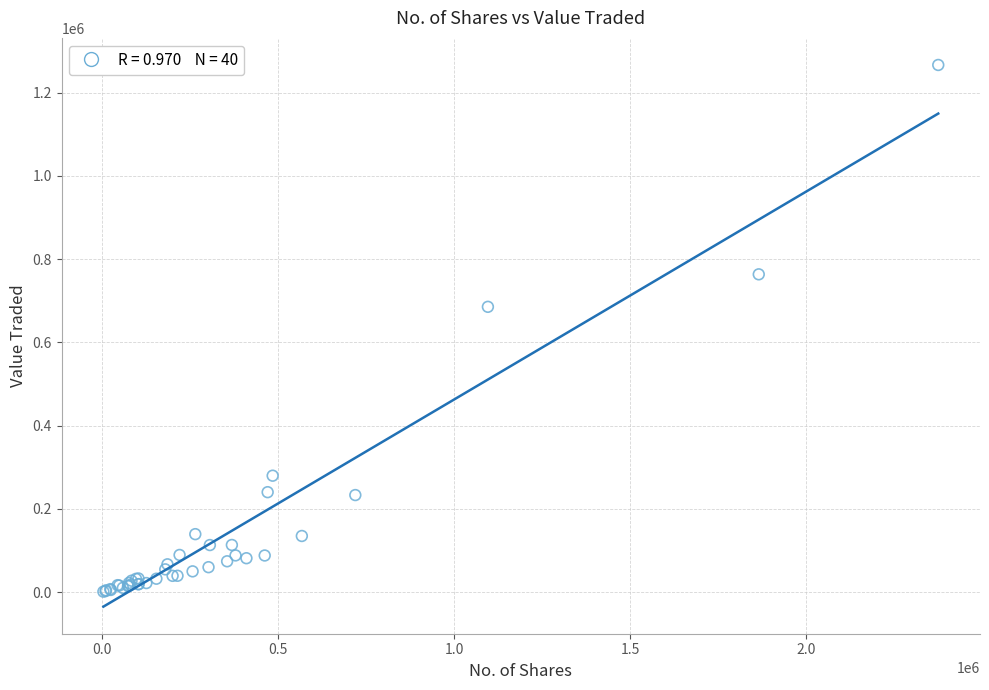

What Y value in the scatter plot is closest to 633816?

685473